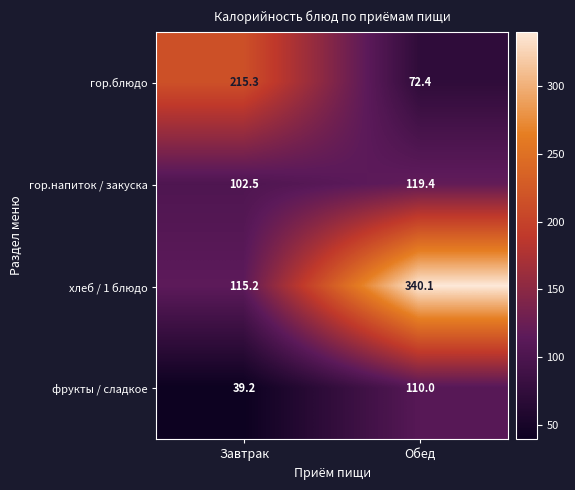

At how many categories does at least one series exceed 244?

1